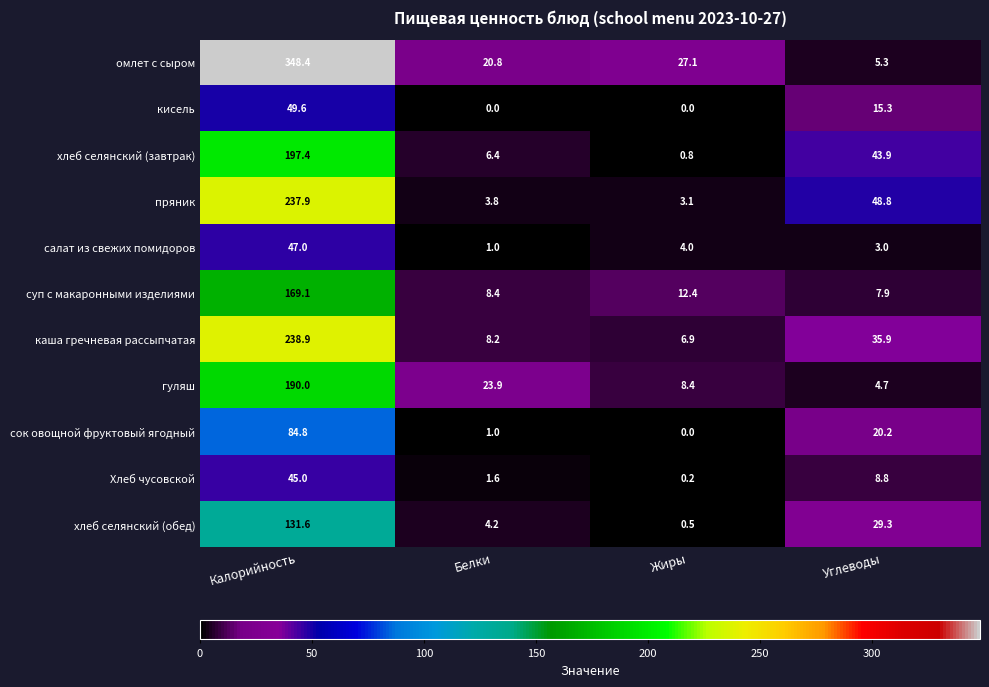

True or false: хлеб селянский (завтрак) has a value of 43.9 at Углеводы.

True